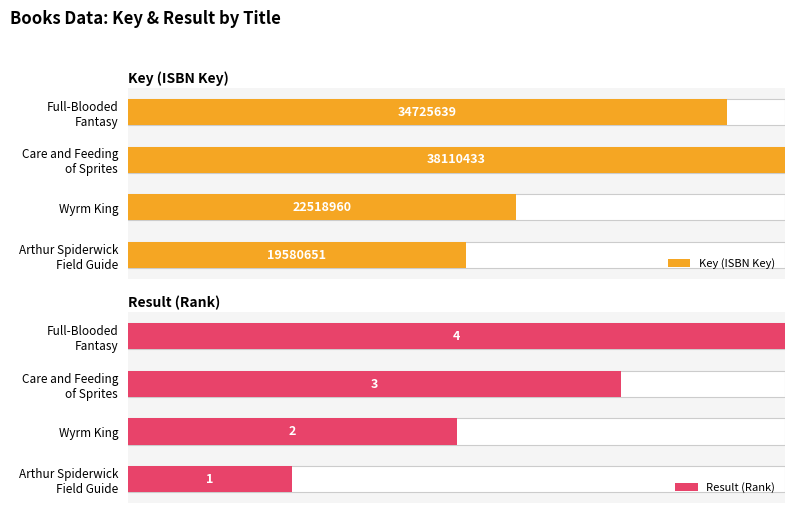

How many distinct data groups are displayed?

2